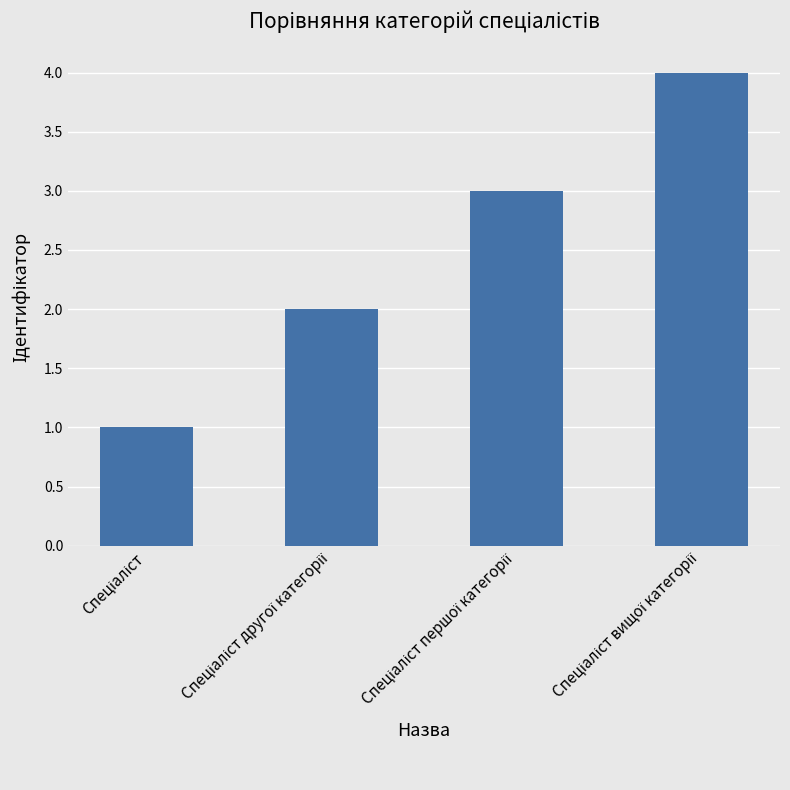

What is the difference between the maximum and minimum values?

3